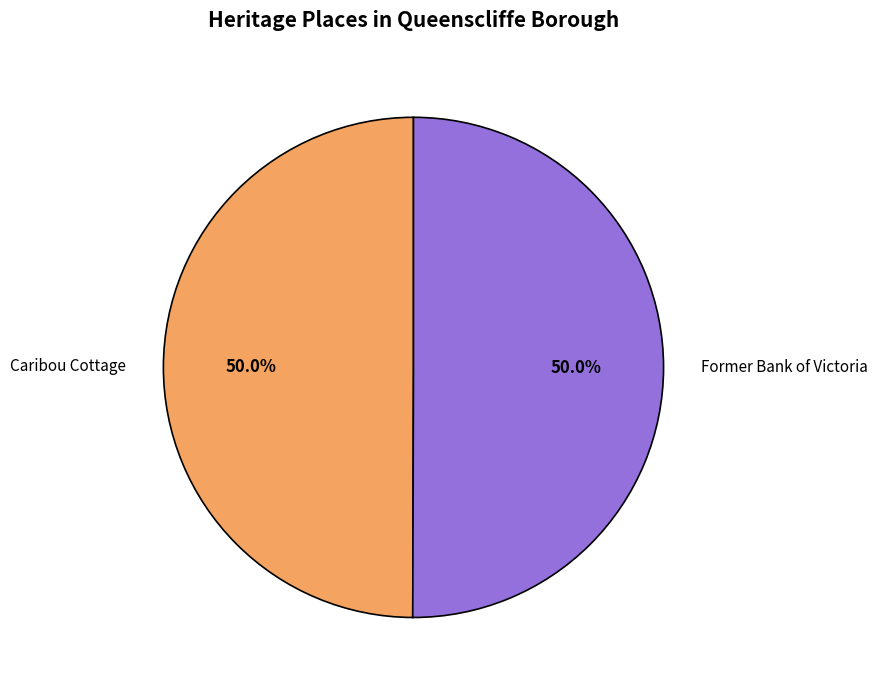

What percentage is the Former Bank of Victoria slice, to the nearest percent?

50%